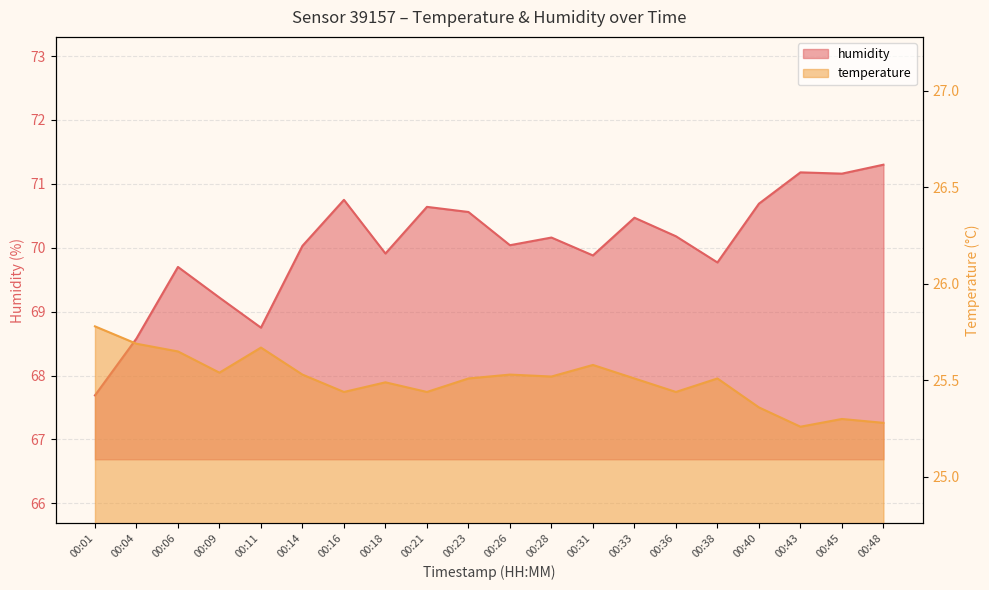

True or false: humidity has a value of 106.0 at 00:23.

False